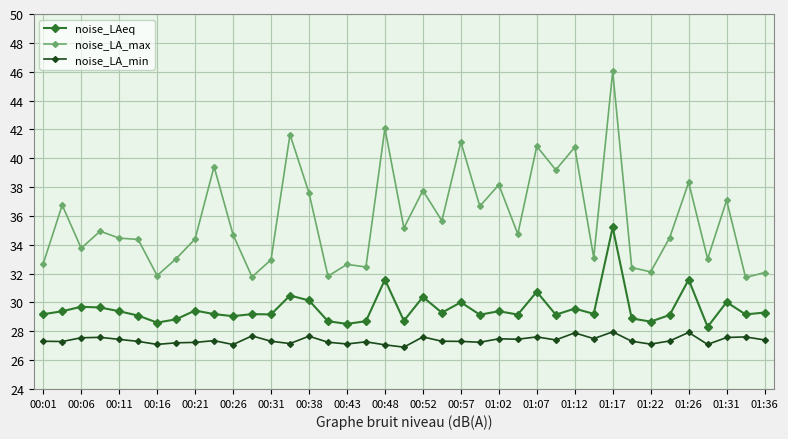

True or false: noise_LA_max and noise_LA_min intersect in this chart.

False